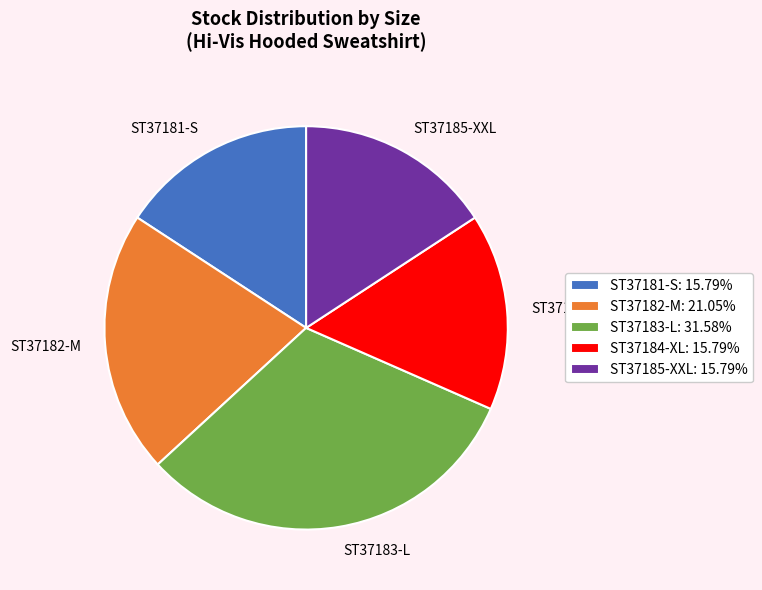

Is the sum of ST37181-S and ST37185-XXL greater than half?

No